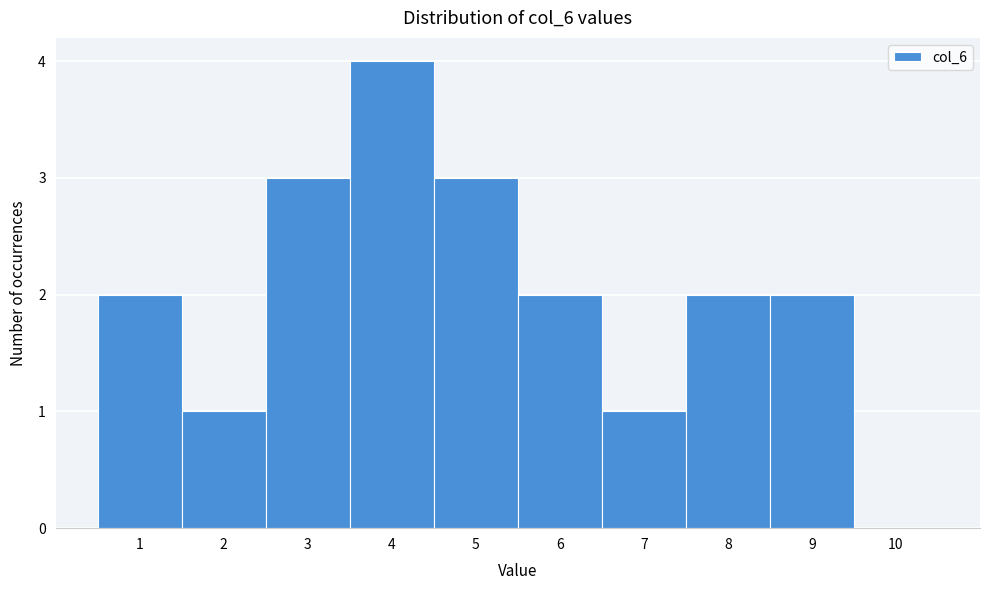

Reading left to right, list every bar in this chart as the range it spans on the x-axis followed by its height. The values are not printed on the chart, so give them approximately, as read against the axis.

0.5 to 1.5: 2
1.5 to 2.5: 1
2.5 to 3.5: 3
3.5 to 4.5: 4
4.5 to 5.5: 3
5.5 to 6.5: 2
6.5 to 7.5: 1
7.5 to 8.5: 2
8.5 to 9.5: 2
9.5 to 10.5: 0